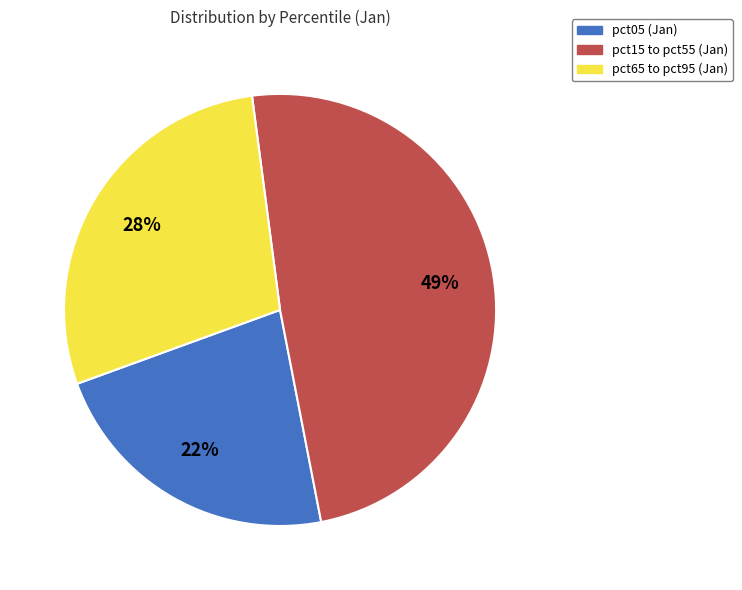

Is there a majority slice in this chart?

No